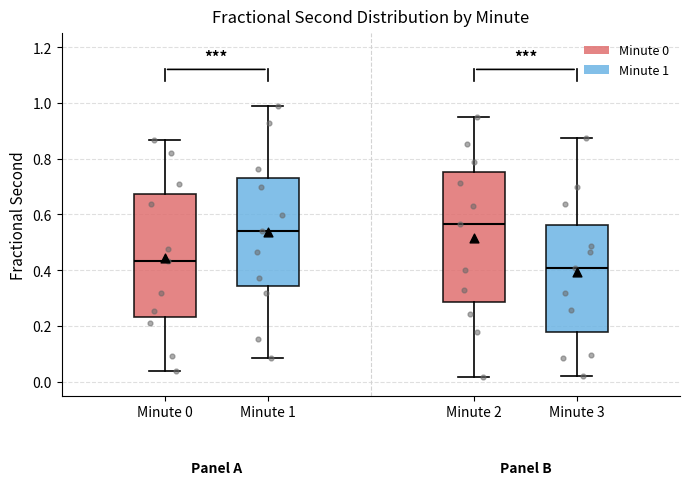

Which box's median line is the highest?

Minute 2